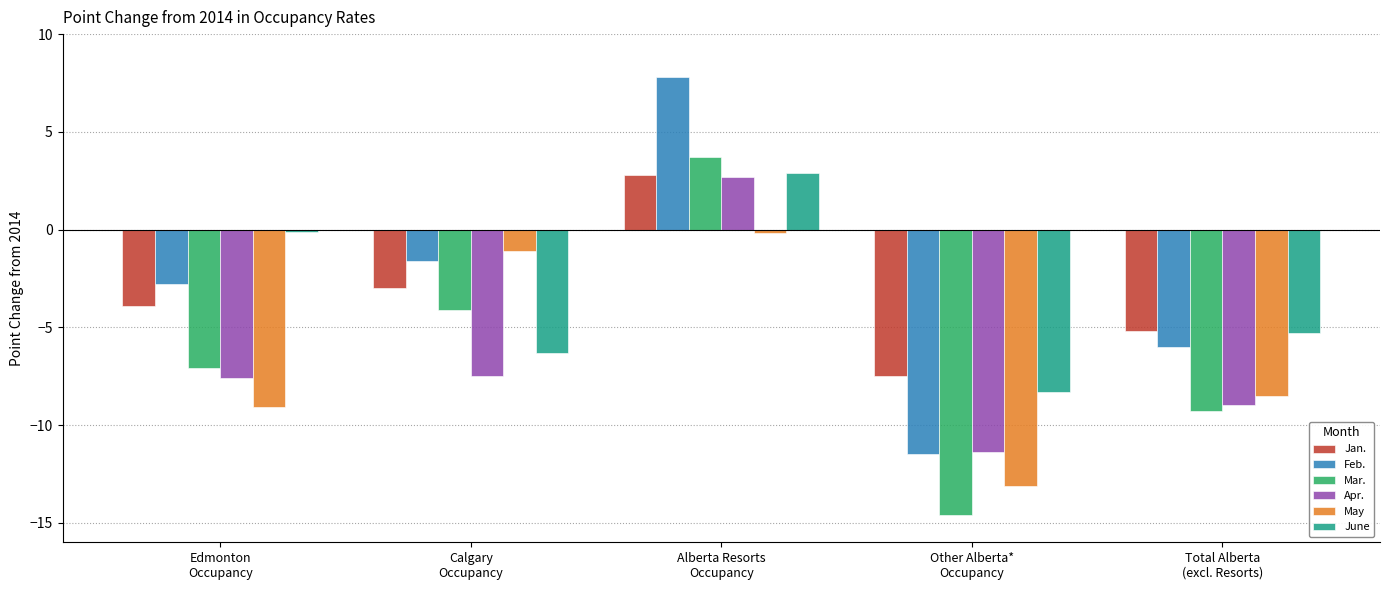

What is the highest value of the Apr. series?

2.7